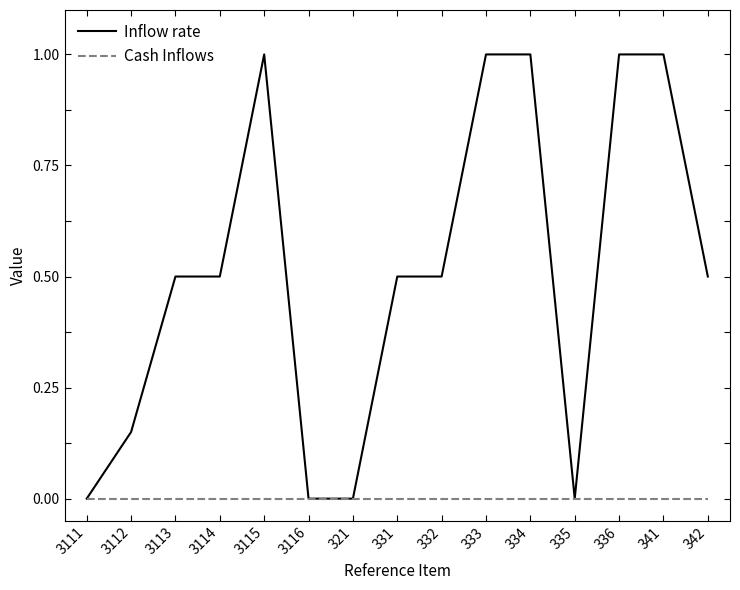

Rank the series by their maximum value, from highest to lowest.

Inflow rate, Cash Inflows